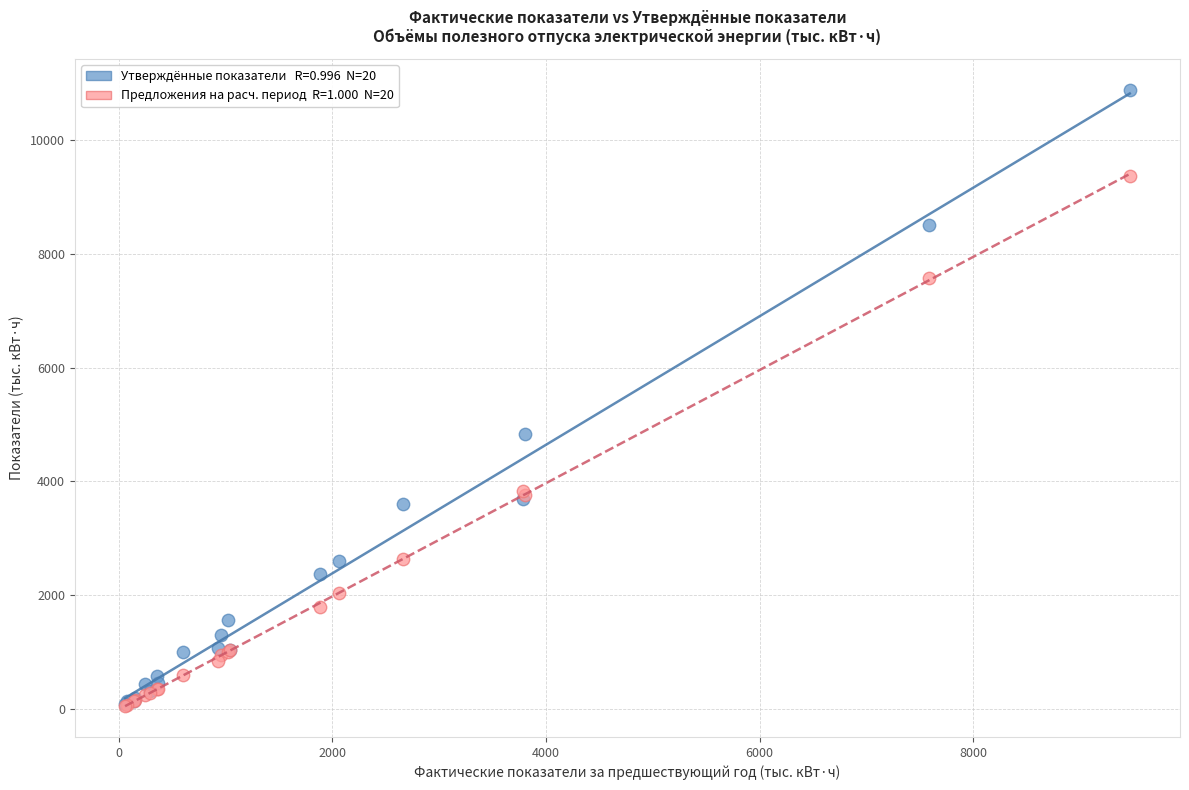

Across all series, what Y value is closest to 5468?

4830.3